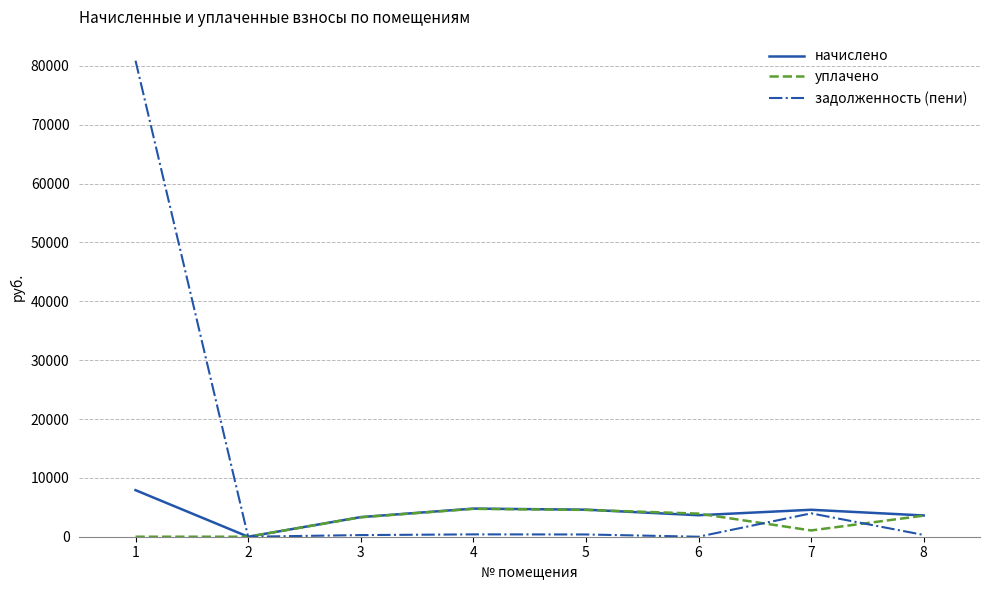

How many values in начислено are above zero?

7